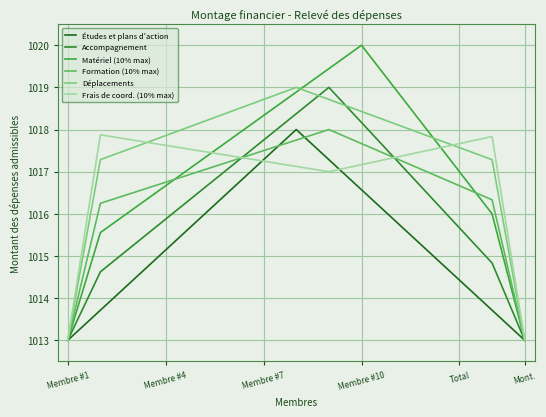

Is this an area chart (filled region under the line)?

No